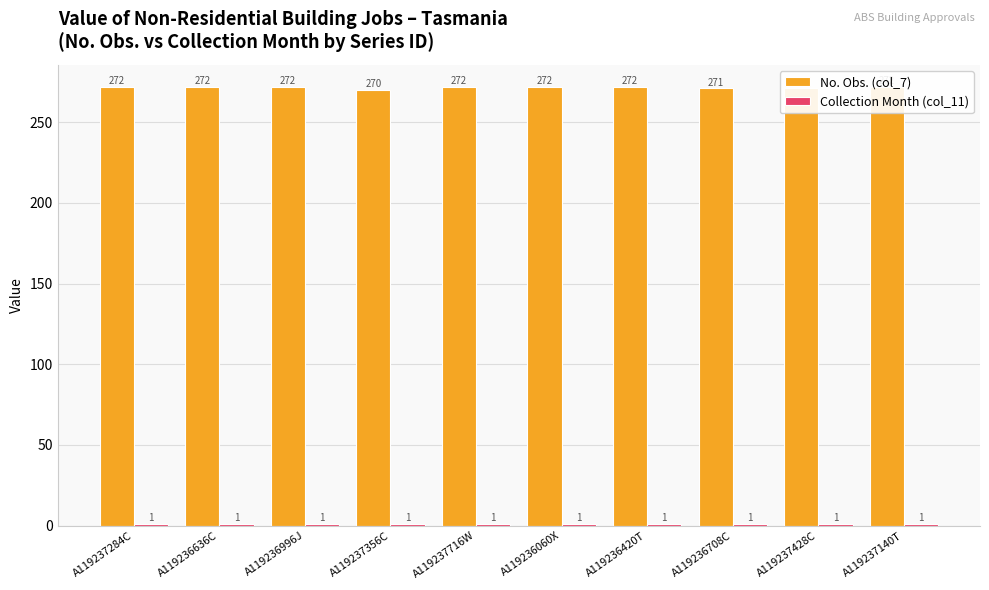

Reading left to right, extract all data points from this chart.

No. Obs. (col_7): A119237284C=272	A119236636C=272	A119236996J=272	A119237356C=270	A119237716W=272	A119236060X=272	A119236420T=272	A119236708C=271	A119237428C=271	A119237140T=272
Collection Month (col_11): A119237284C=1	A119236636C=1	A119236996J=1	A119237356C=1	A119237716W=1	A119236060X=1	A119236420T=1	A119236708C=1	A119237428C=1	A119237140T=1